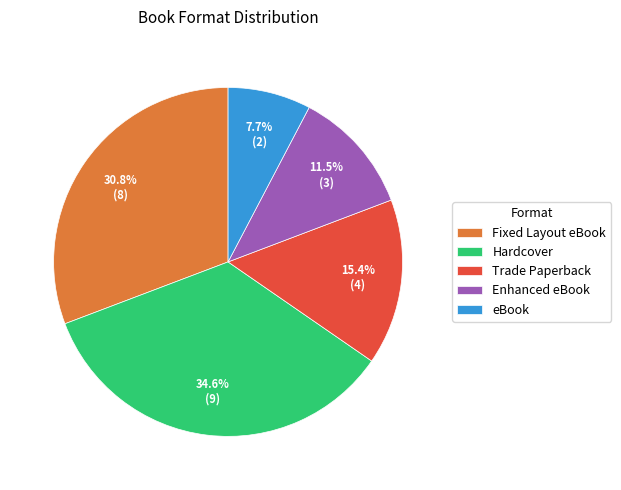

True or false: Enhanced eBook accounts for 19% of the total.

False